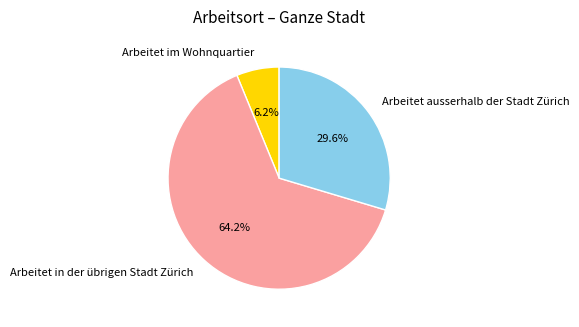

Rank the categories by value from lowest to highest.

Arbeitet im Wohnquartier, Arbeitet ausserhalb der Stadt Zürich, Arbeitet in der übrigen Stadt Zürich